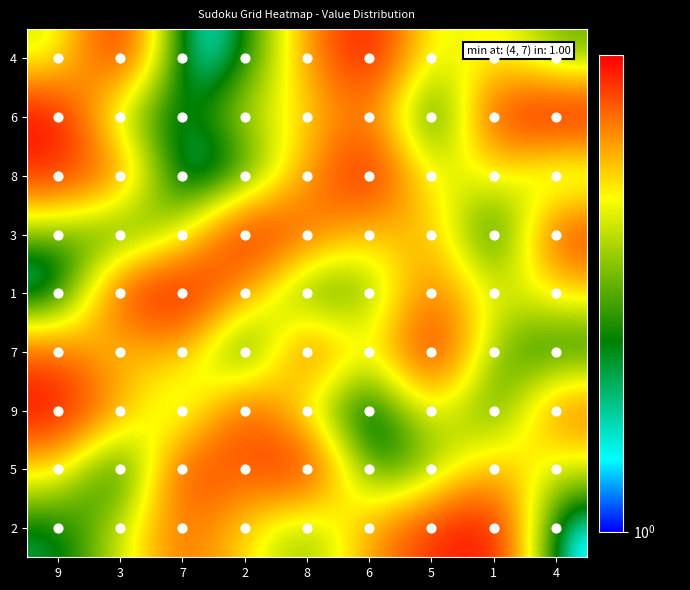

Which has a higher value, 7 or 4?

4